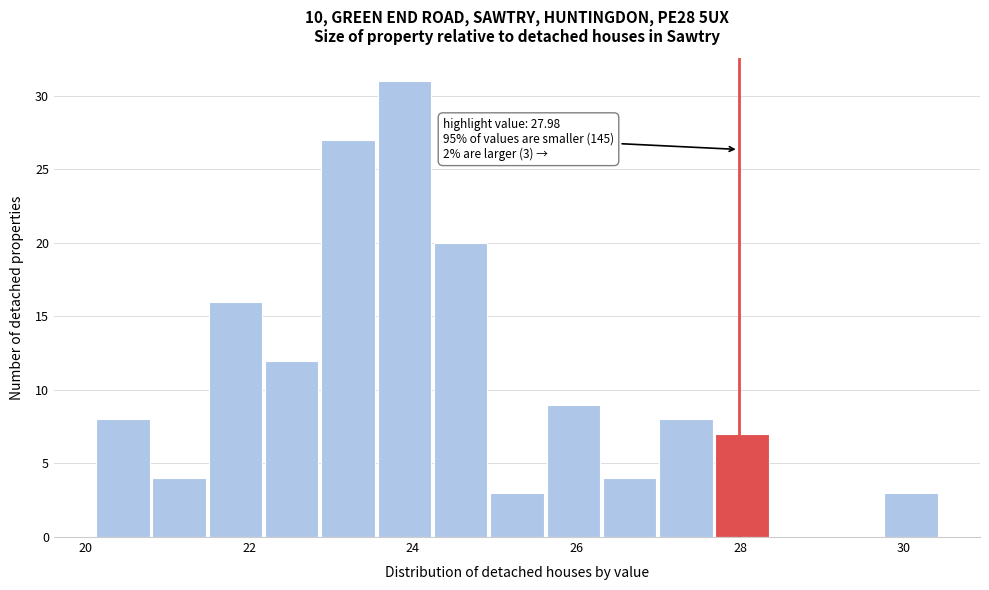

Around what value on the x-axis is the tallest bar? Give the approximate position of its centre, as read against the axis.

23.8